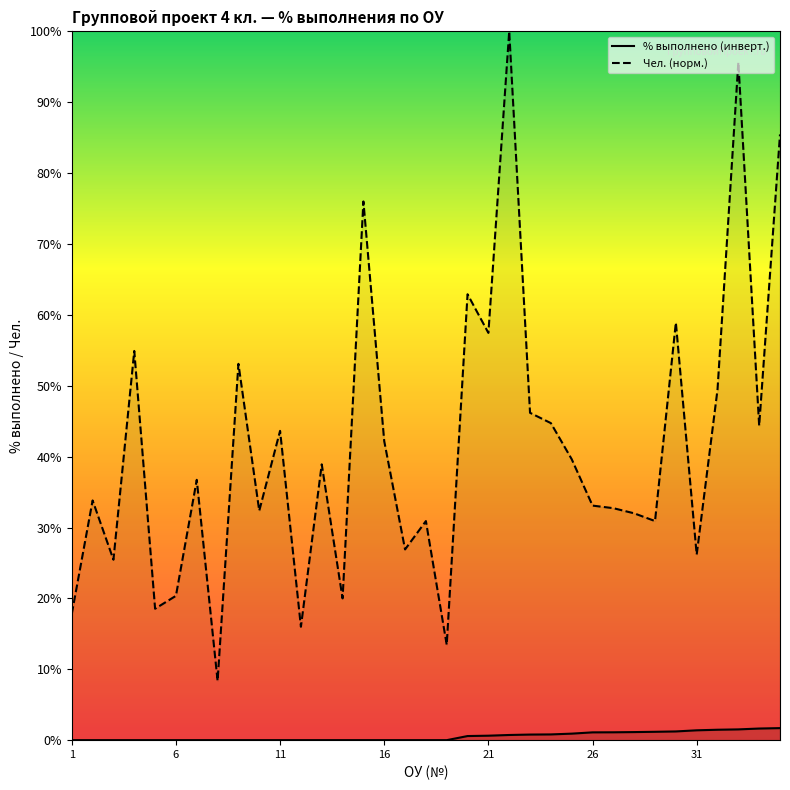

At how many categories does at least one series exceed 11?

34